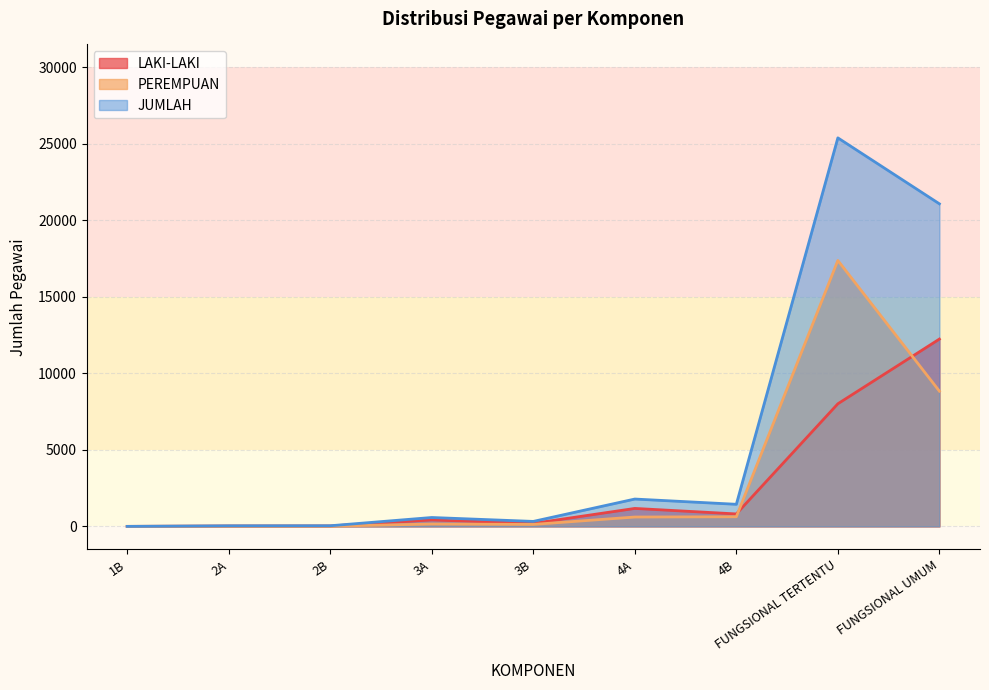

What is the total value across all series at 4B?

2890